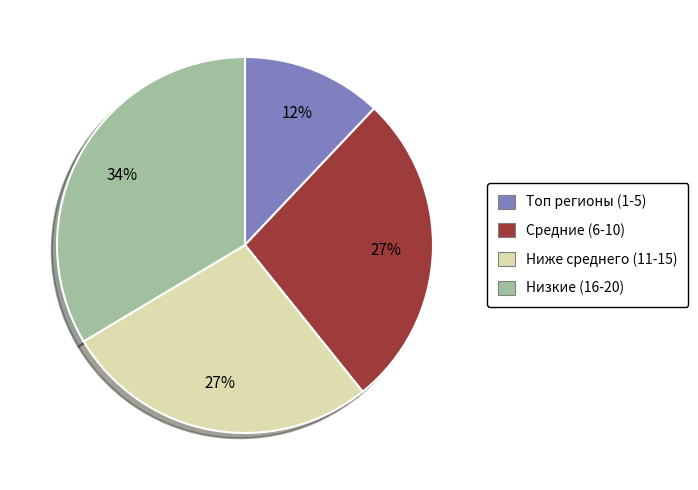

True or false: Средние (6-10) accounts for 27% of the total.

True